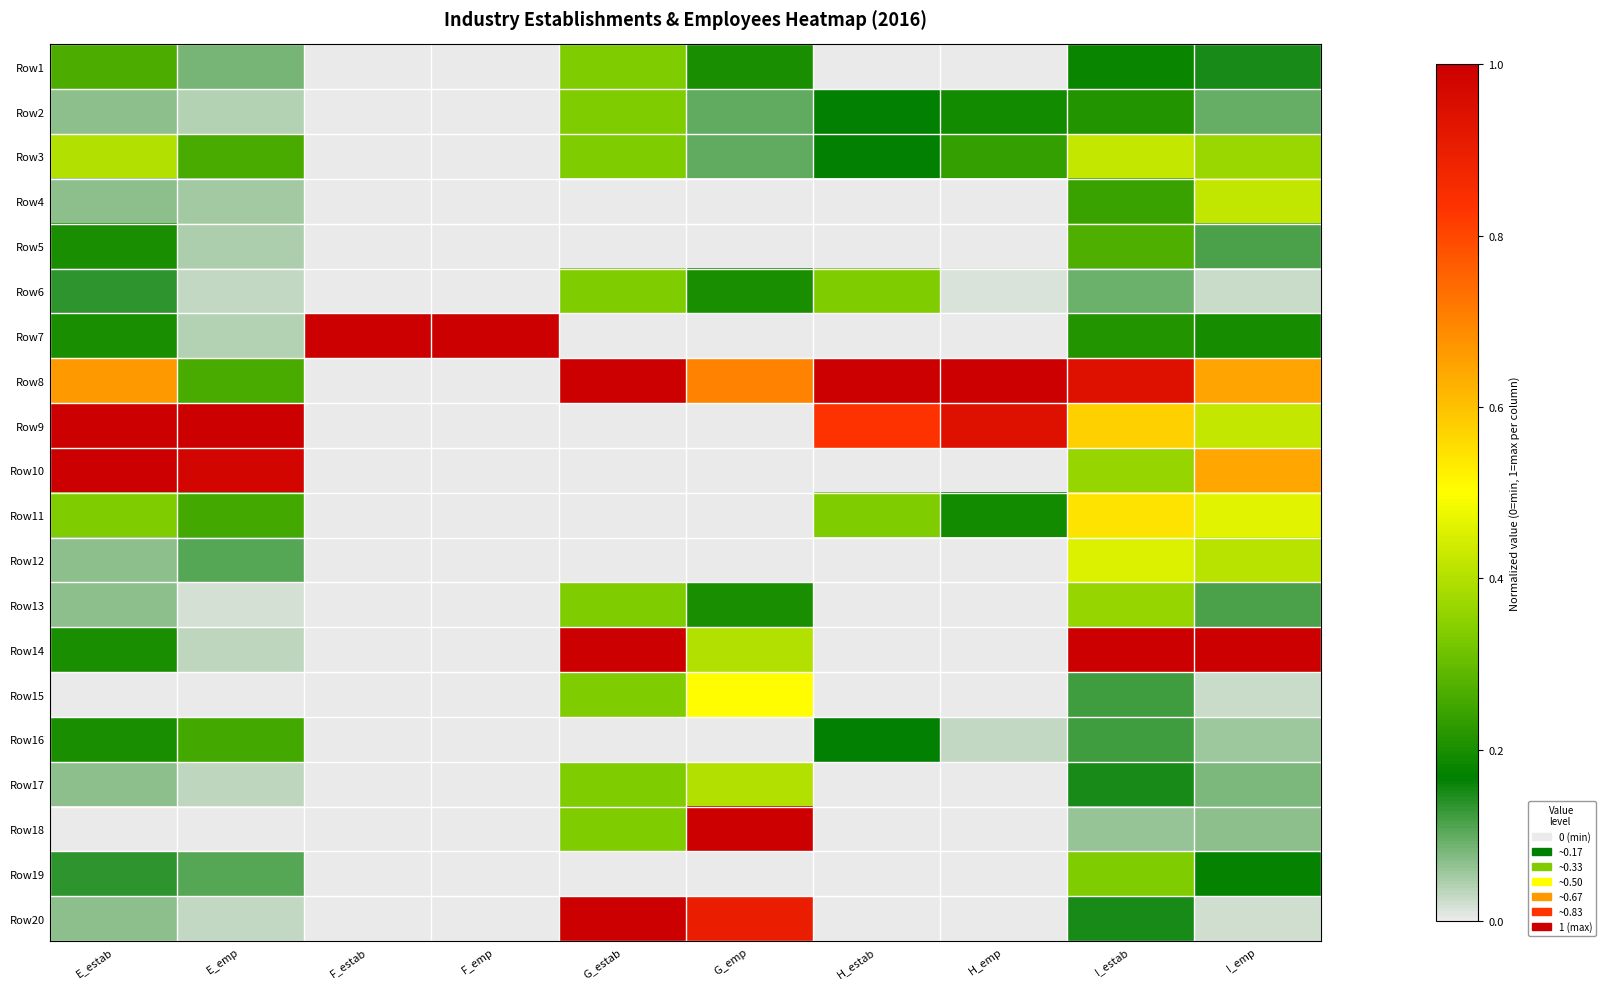

At how many categories does at least one series exceed 0?

10